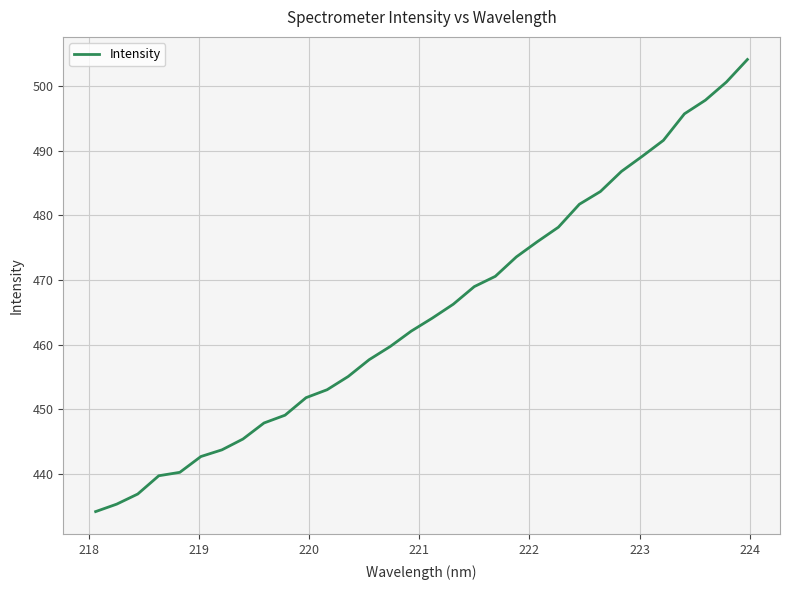

What is the smallest value displayed?

434.1